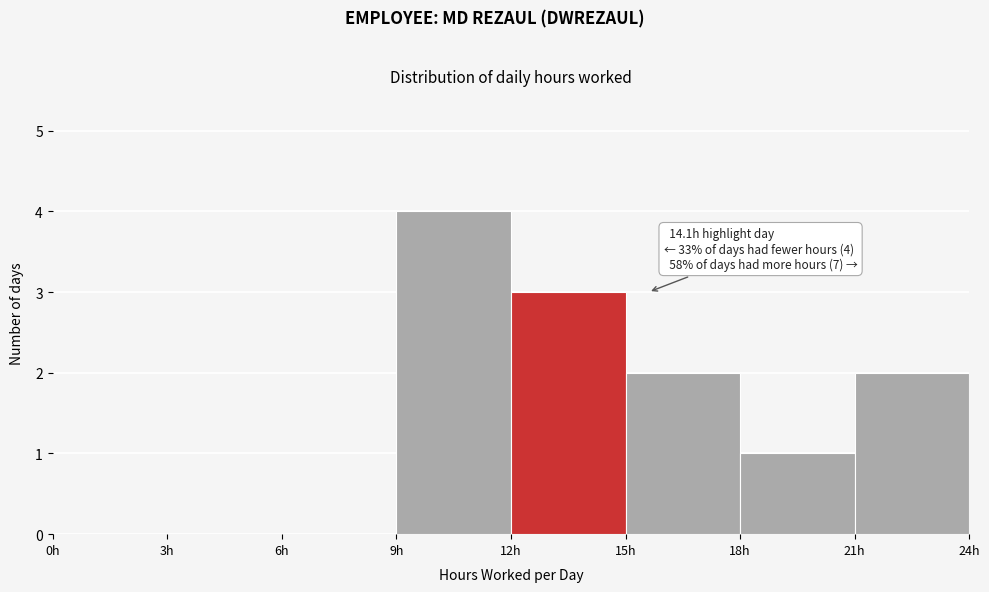

Over which range of the x-axis is the bar tallest?

9 to 12